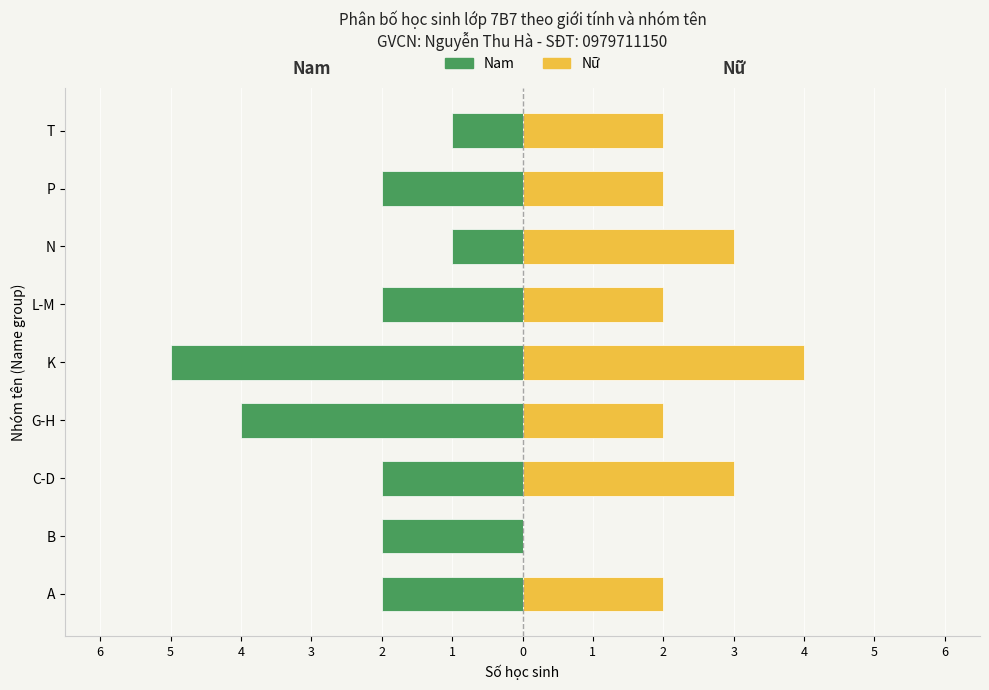

Is it true that Nam (Male) equals -3 at C-D?

False